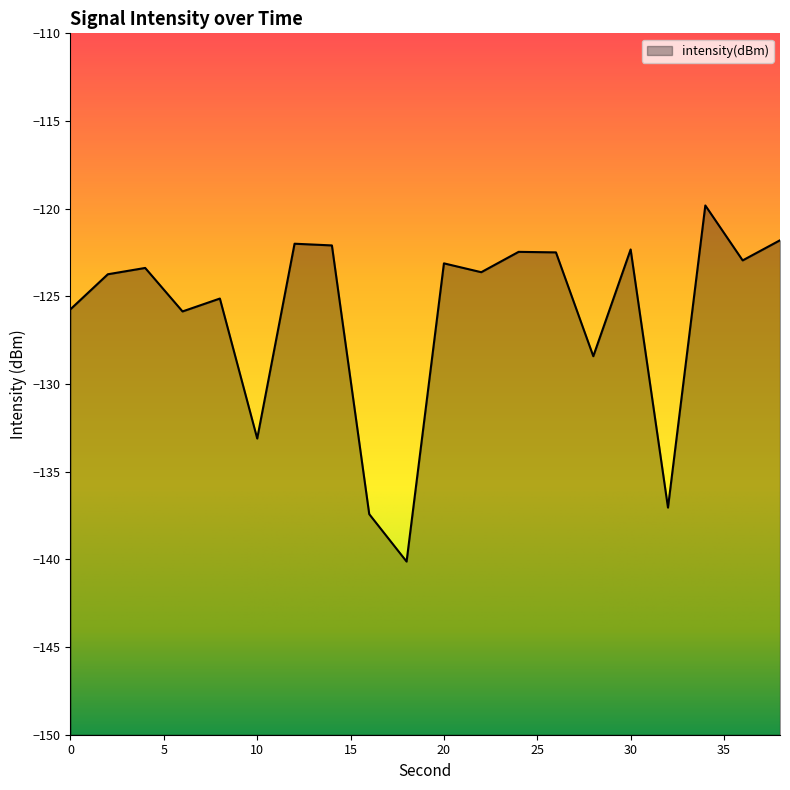

List the labels in order of value, largest first.

34, 38, 12, 14, 30, 24, 26, 36, 20, 4, 22, 2, 8, 0, 6, 28, 10, 32, 16, 18